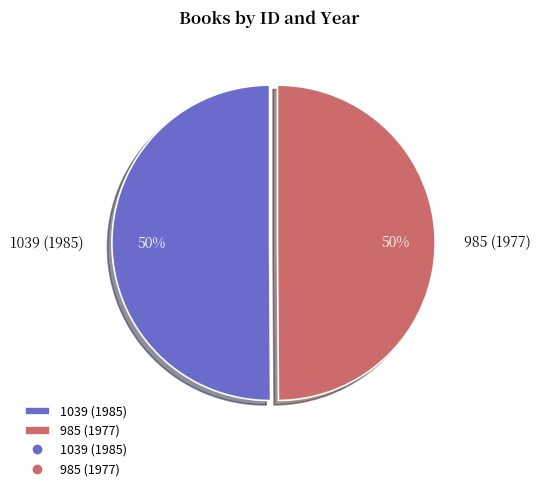

Approximately how many times larger is the value at 1039 (1985) compared to 985 (1977)?

1.0